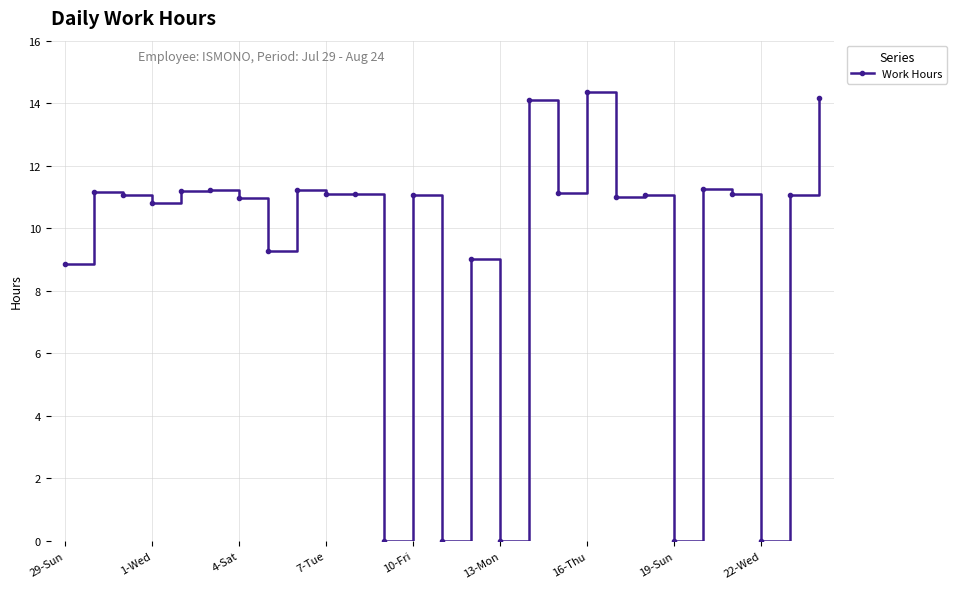

What is the value of the 6th point from the left?

11.2